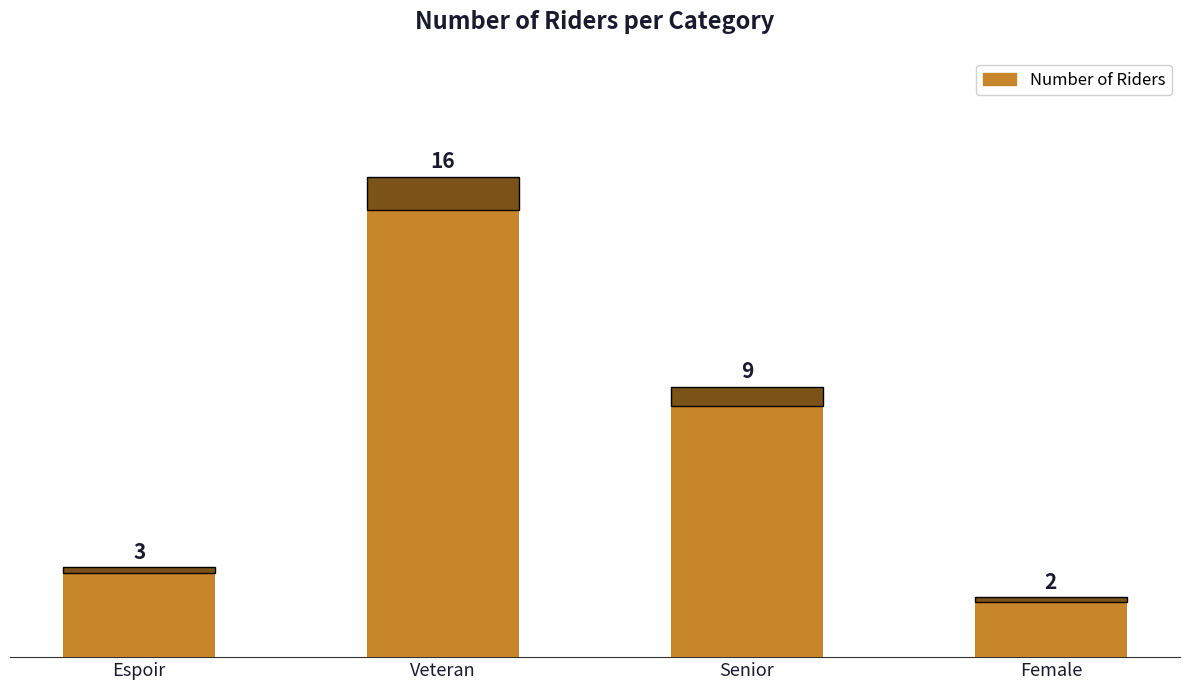

List the labels in order of value, smallest first.

Female, Espoir, Senior, Veteran